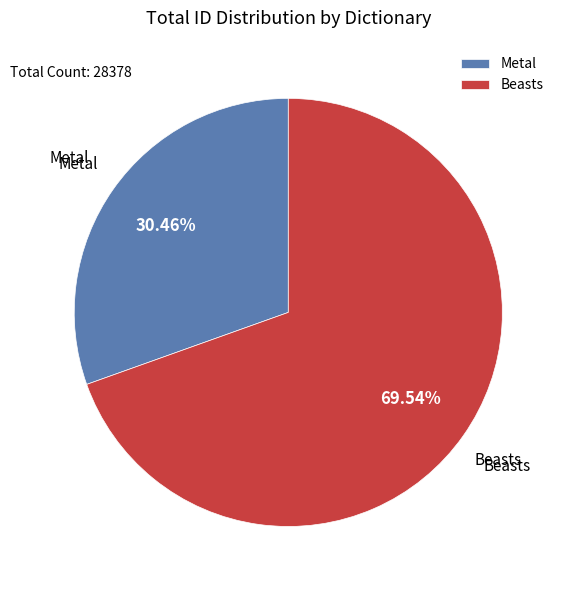

Is it true that Beasts is 64% of the pie?

False